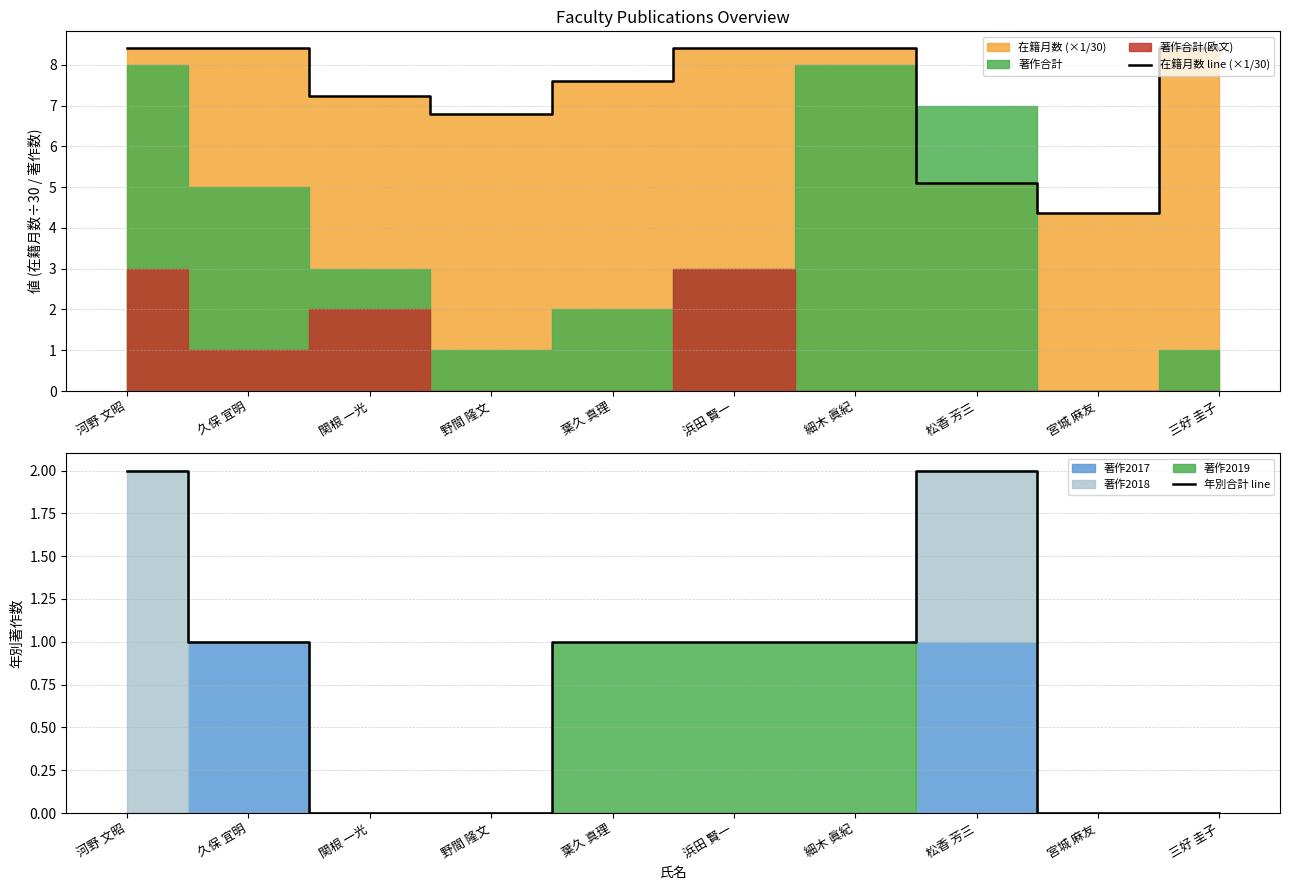

What is the difference between the highest and lowest values at 松香 芳三?

3.1